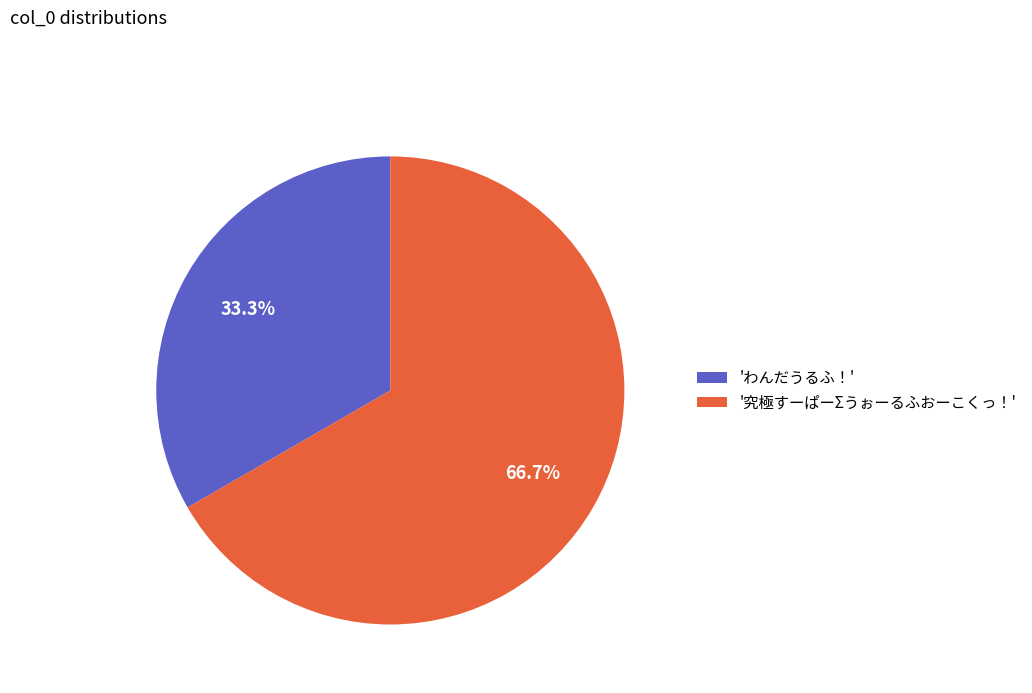

What is the total percentage of 'わんだうるふ！' and '究極すーぱーΣうぉーるふおーこくっ！'?

100.0%